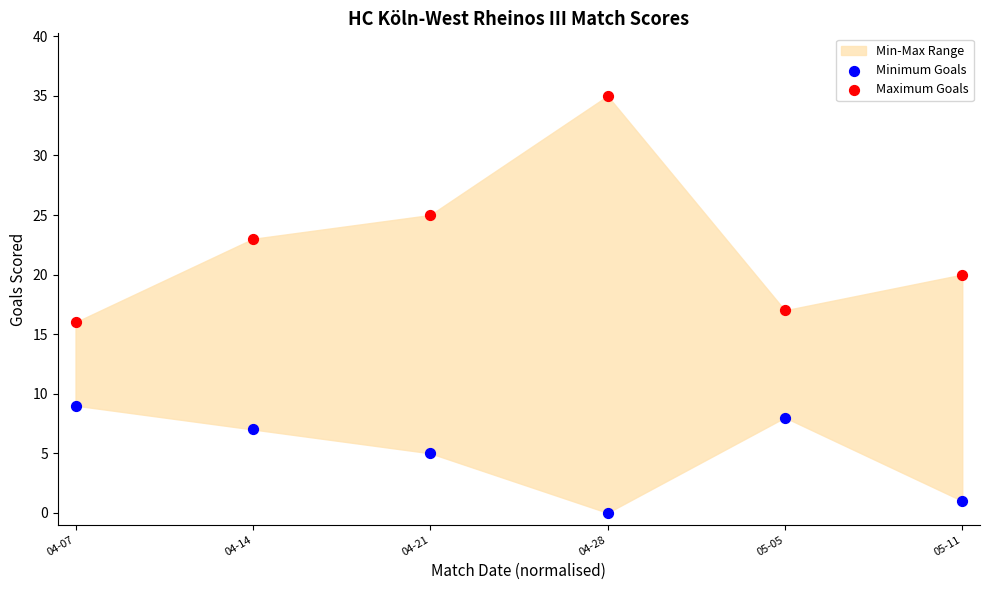

In the Minimum Goals series, what Y value is closest to 4?

5